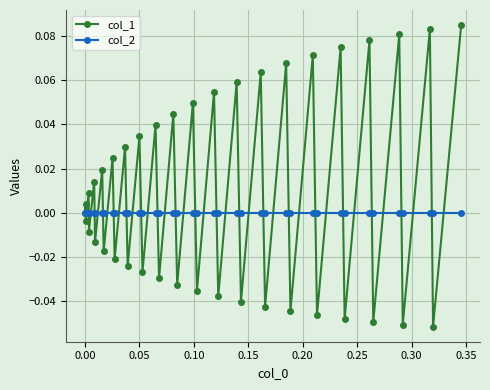

Is this an area chart (filled region under the line)?

No